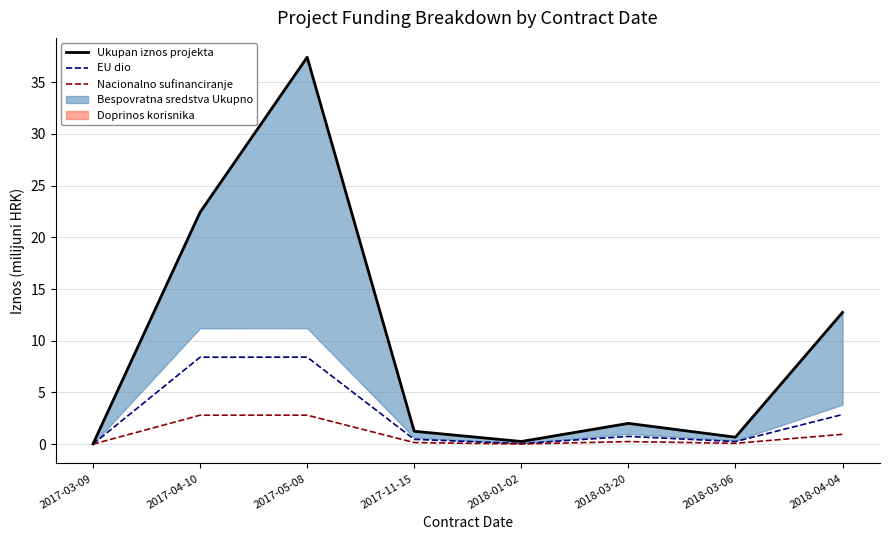

How many data points does each series have?

8